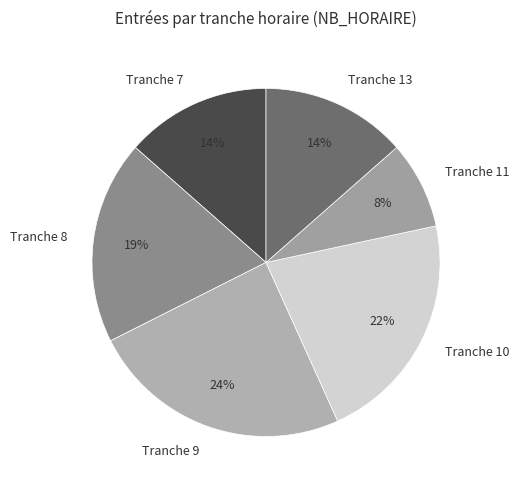

How many segments does this pie chart have?

6